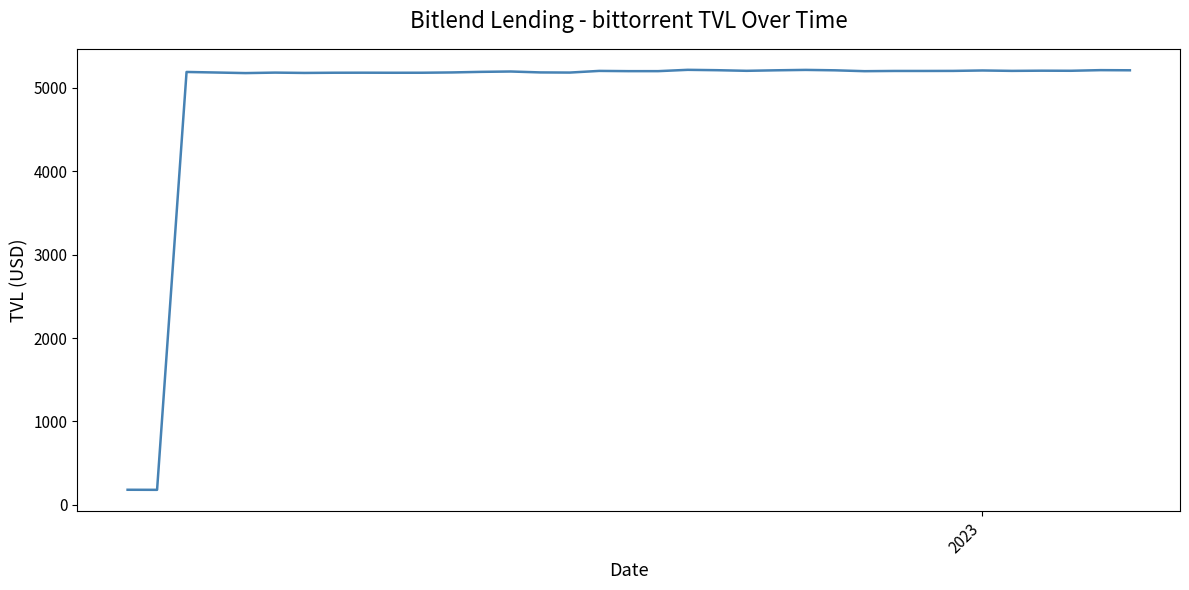

What is the minimum value shown in the chart?

179.6